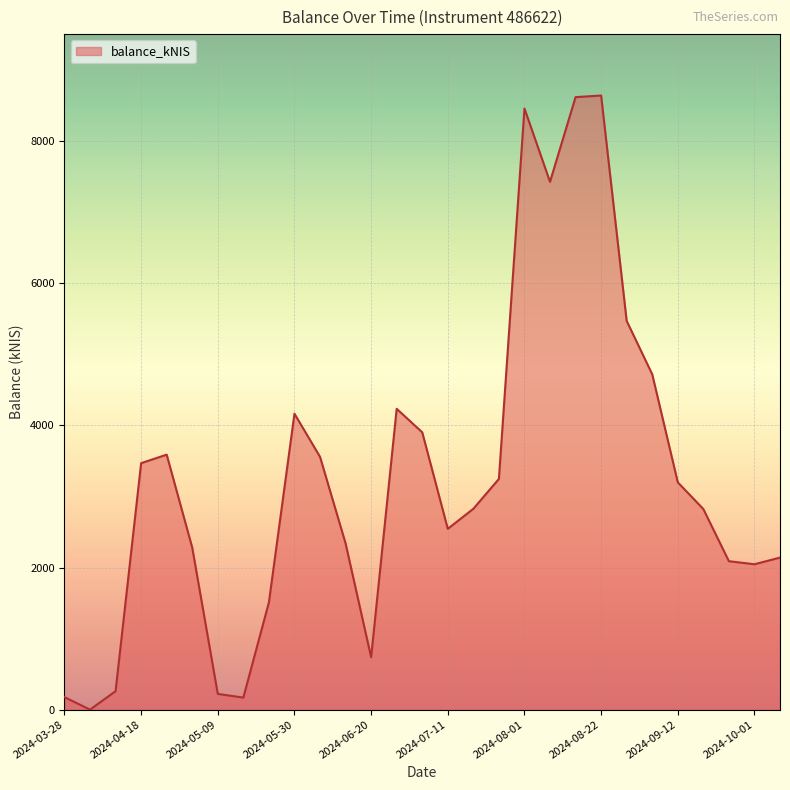

What is the maximum value shown in the chart?

8642.8